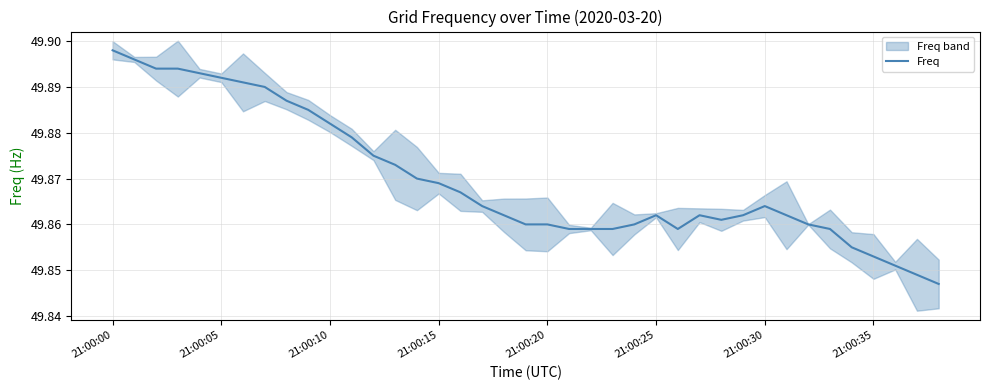

Approximately how many times larger is the value at 13 compared to 21:00:35?

1.0